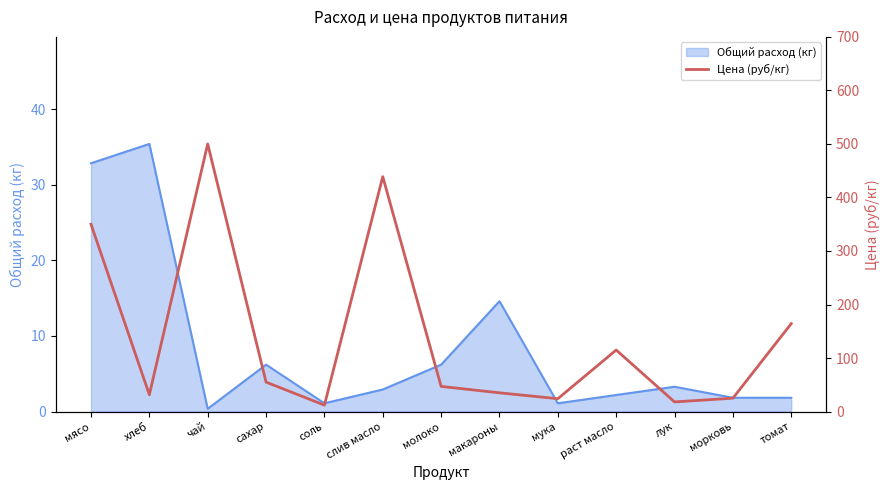

True or false: the data shows 35.0 at макароны.

True